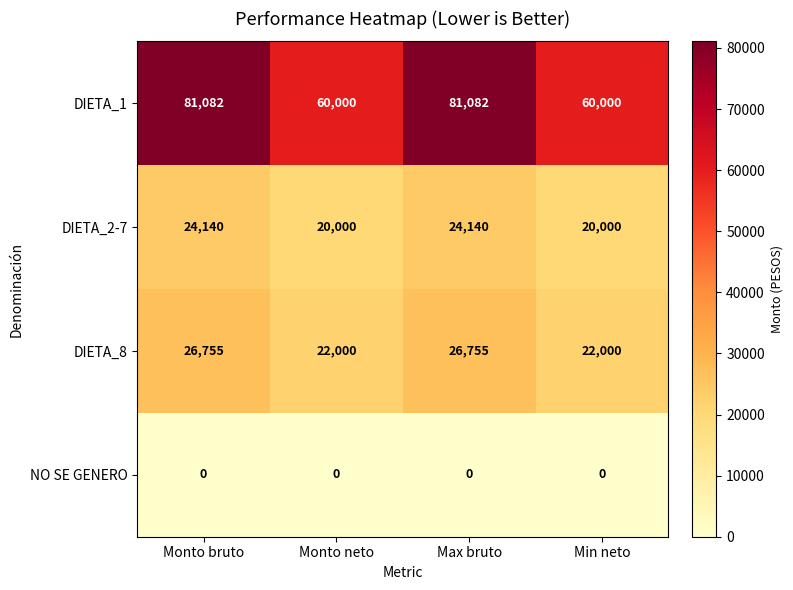

What is the maximum value for DIETA_8?

26755